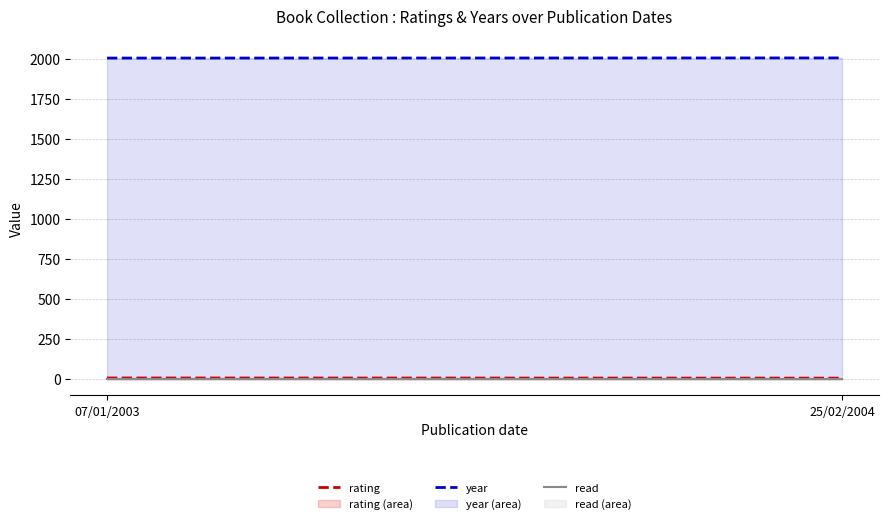

What are all the series names shown in the legend?

rating, year, read